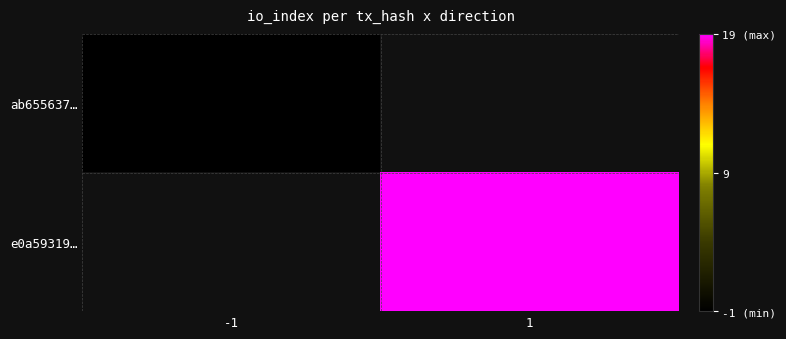

List the series in order of their overall mean, lowest first.

ab655637…, e0a59319…